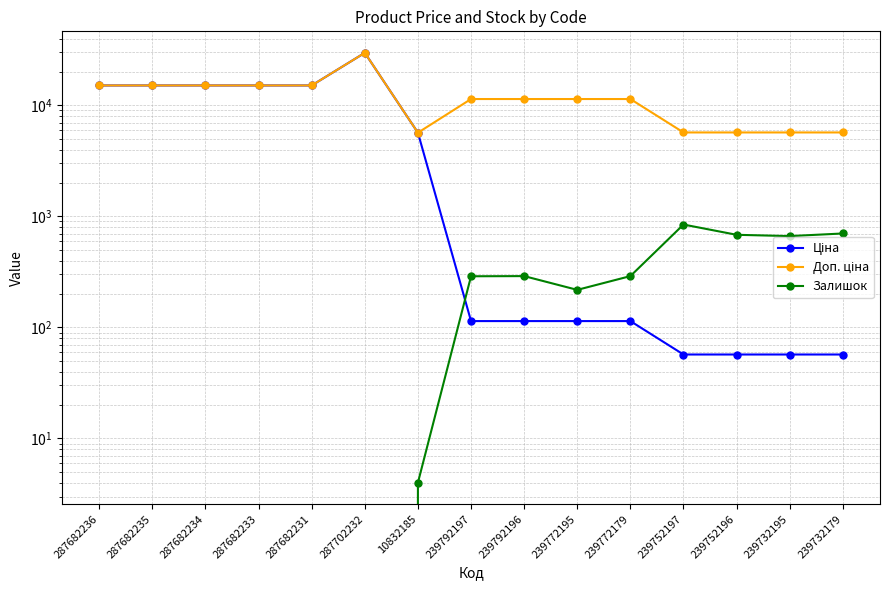

Does the chart display data point markers on the line(s)?

Yes